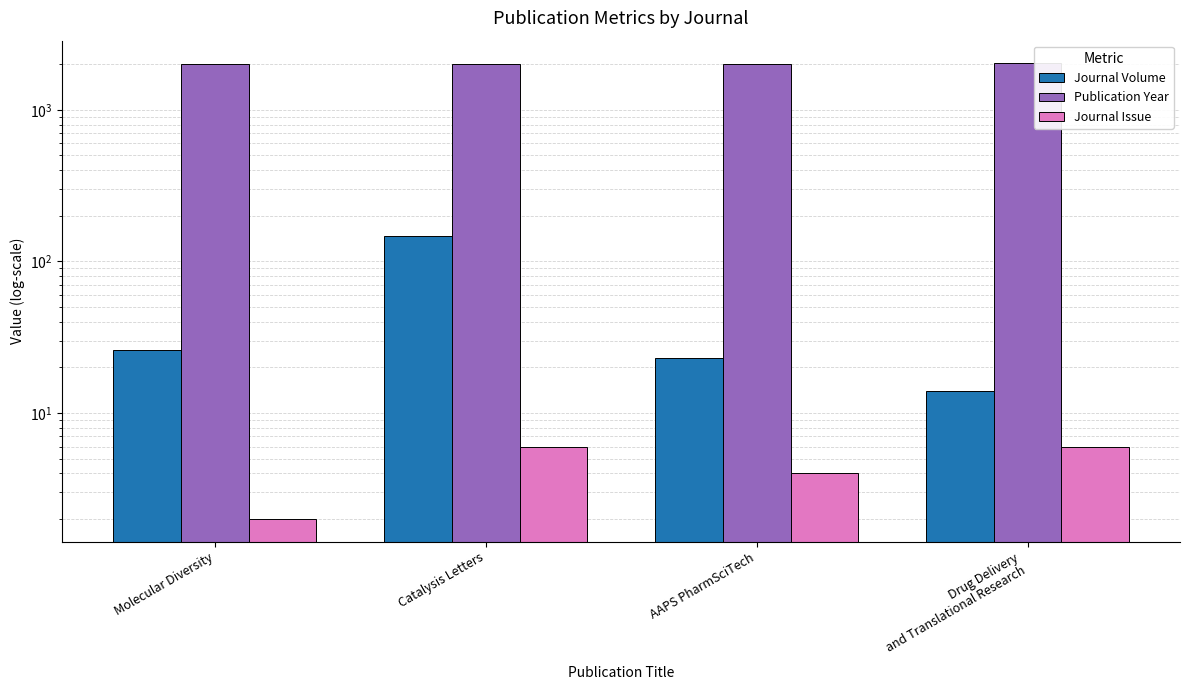

The value of Journal Issue at Molecular Diversity is 1. True or false?

False